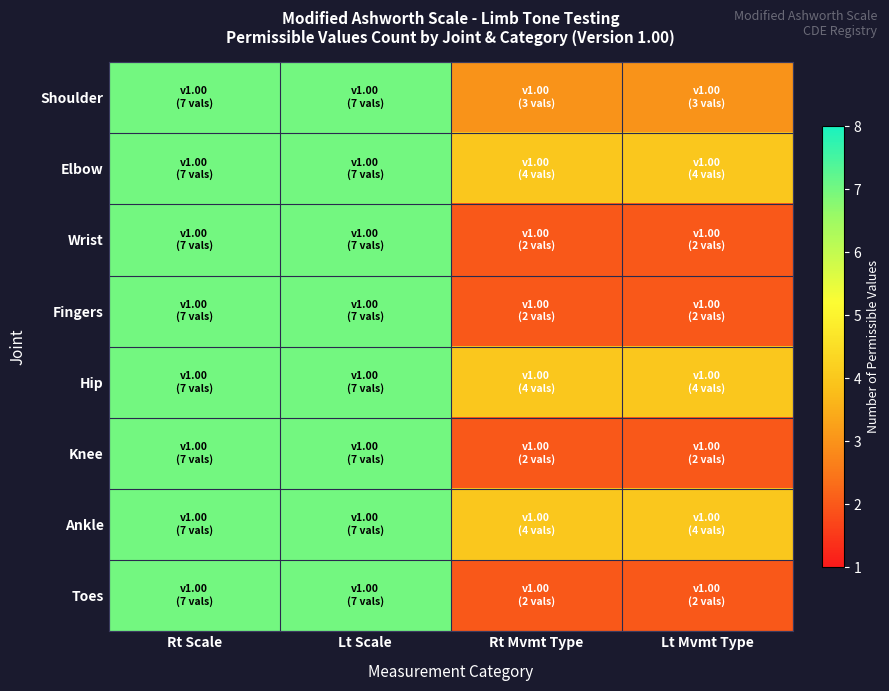

Which series changed the most between Lt Scale and Rt Mvmt Type?

Wrist